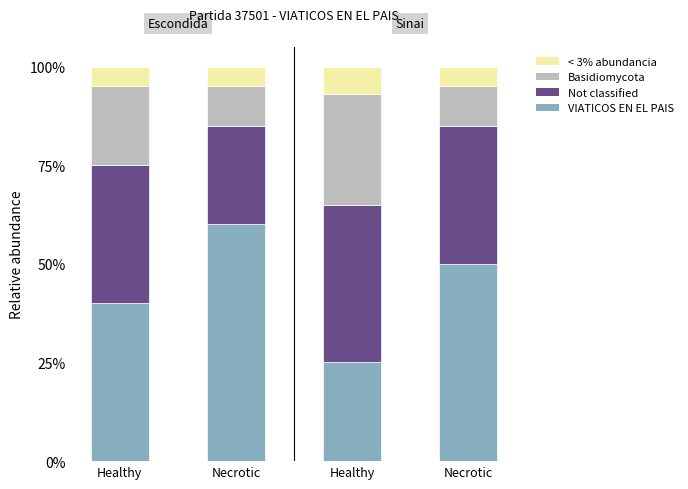

Does the chart contain any negative values?

No